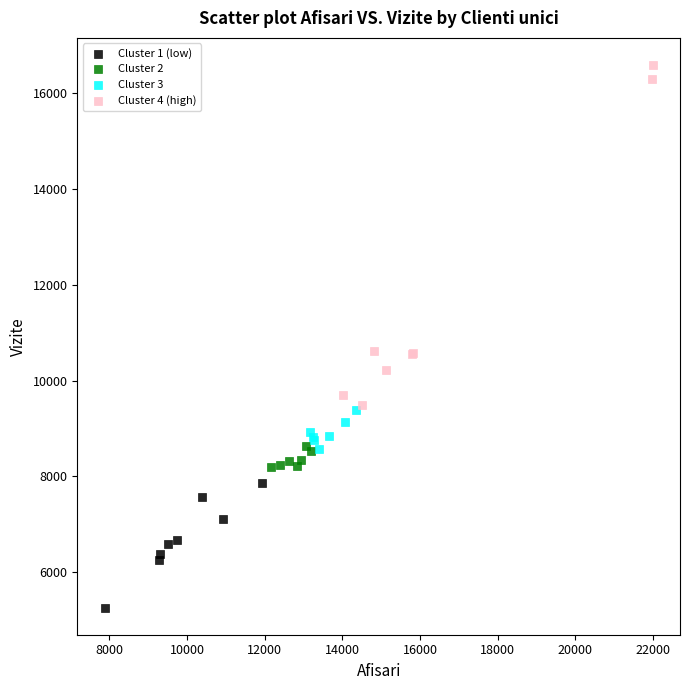

Which series contains the lowest Y value?

Cluster 1 (low)